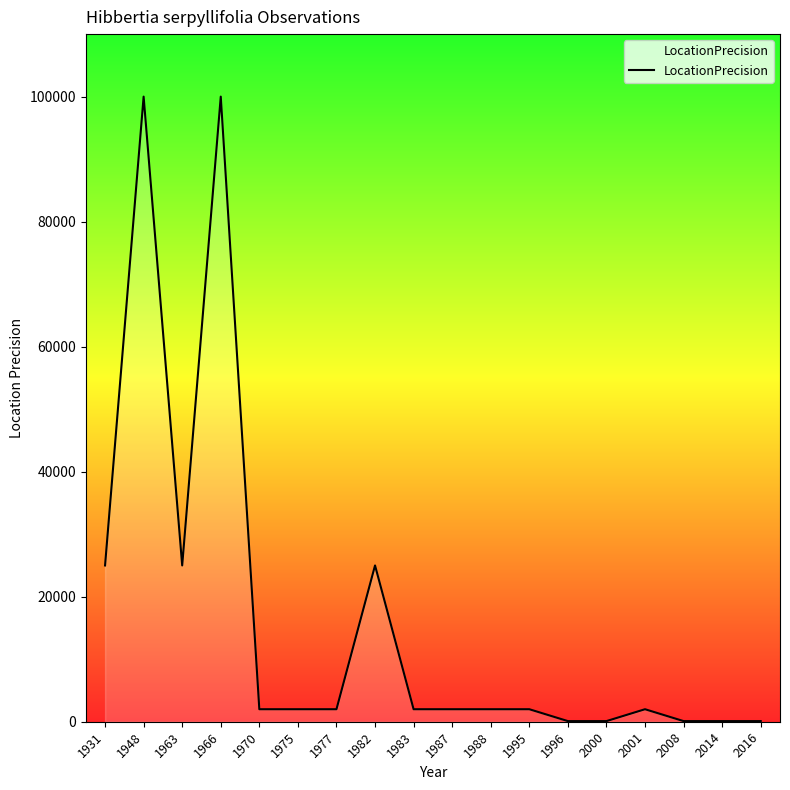

The value at 1931 is 25000. True or false?

True